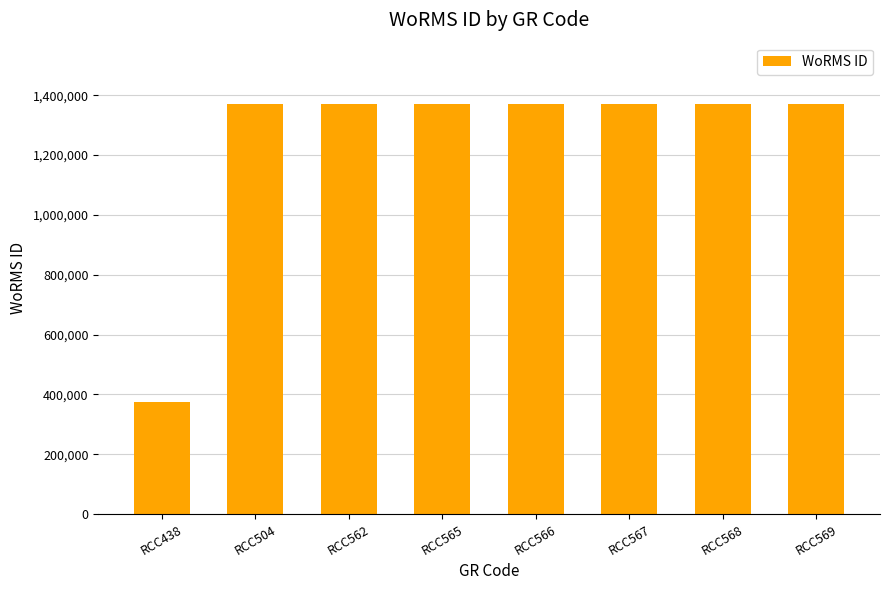

What value does the data have at RCC567, to the nearest 100?

1370300